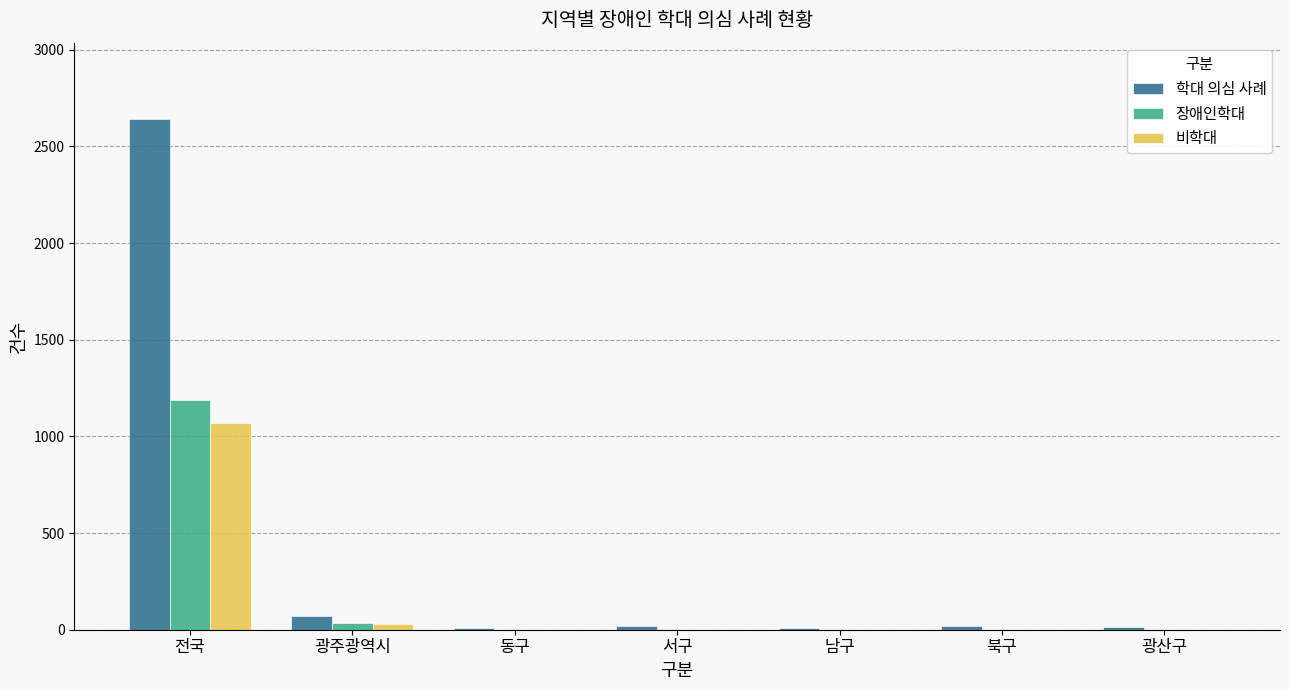

What is the average value of the 비학대 series?

157